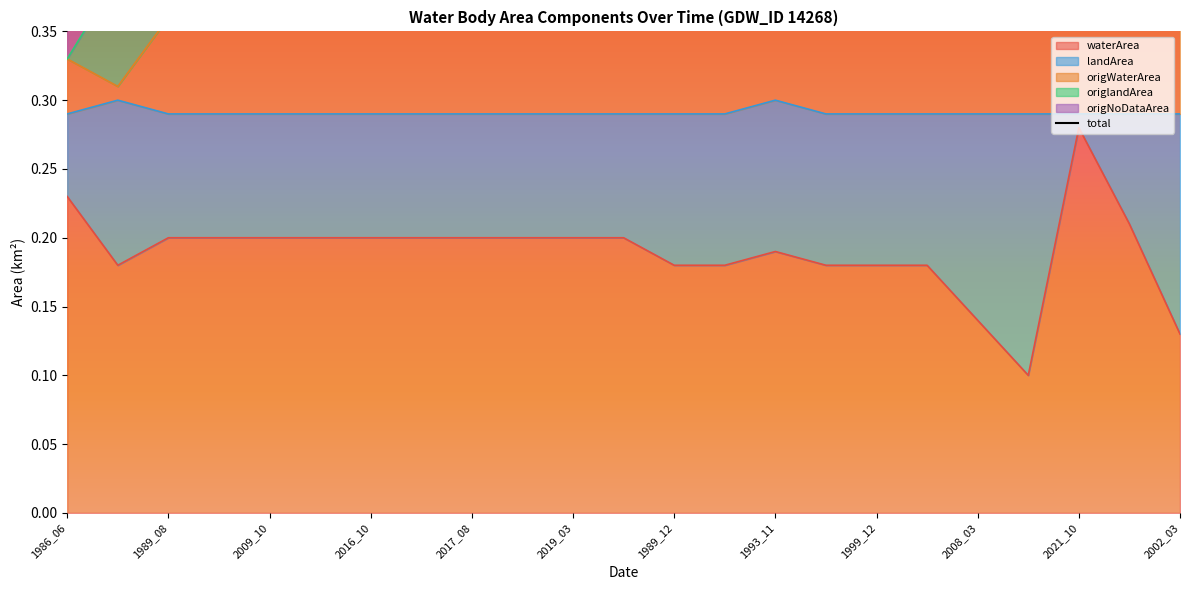

The value of waterArea at 2008_03 is 0.2. True or false?

False